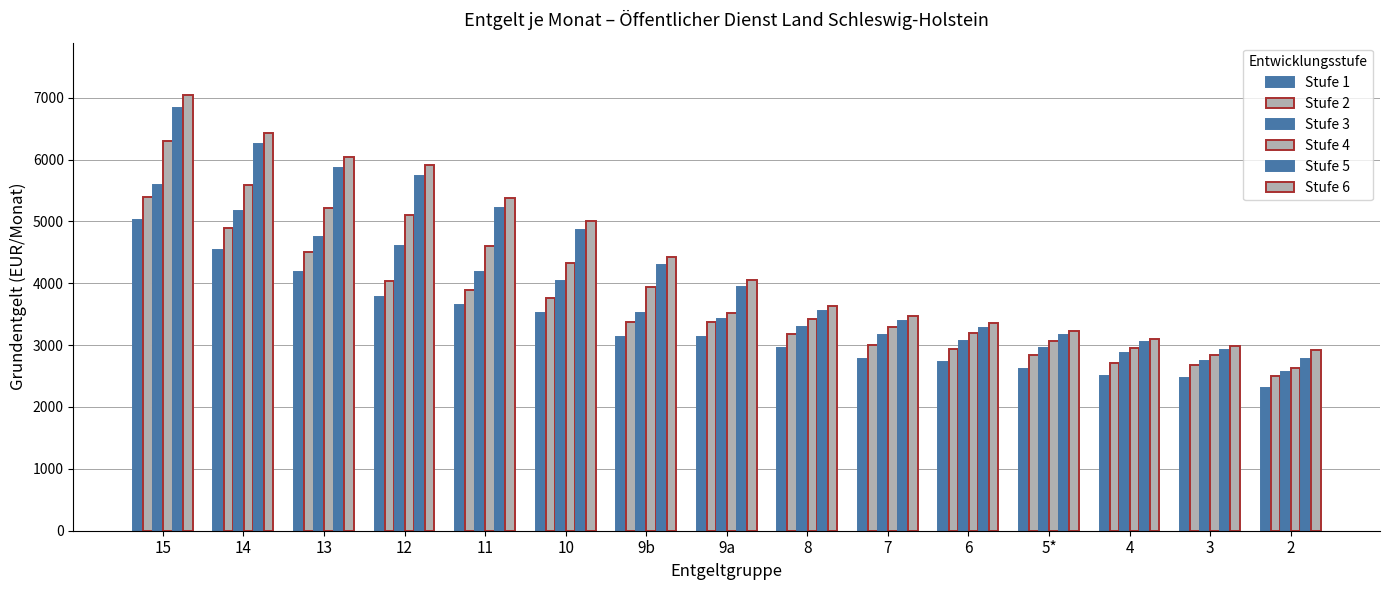

What is the label of the 15th bar from the right?

15